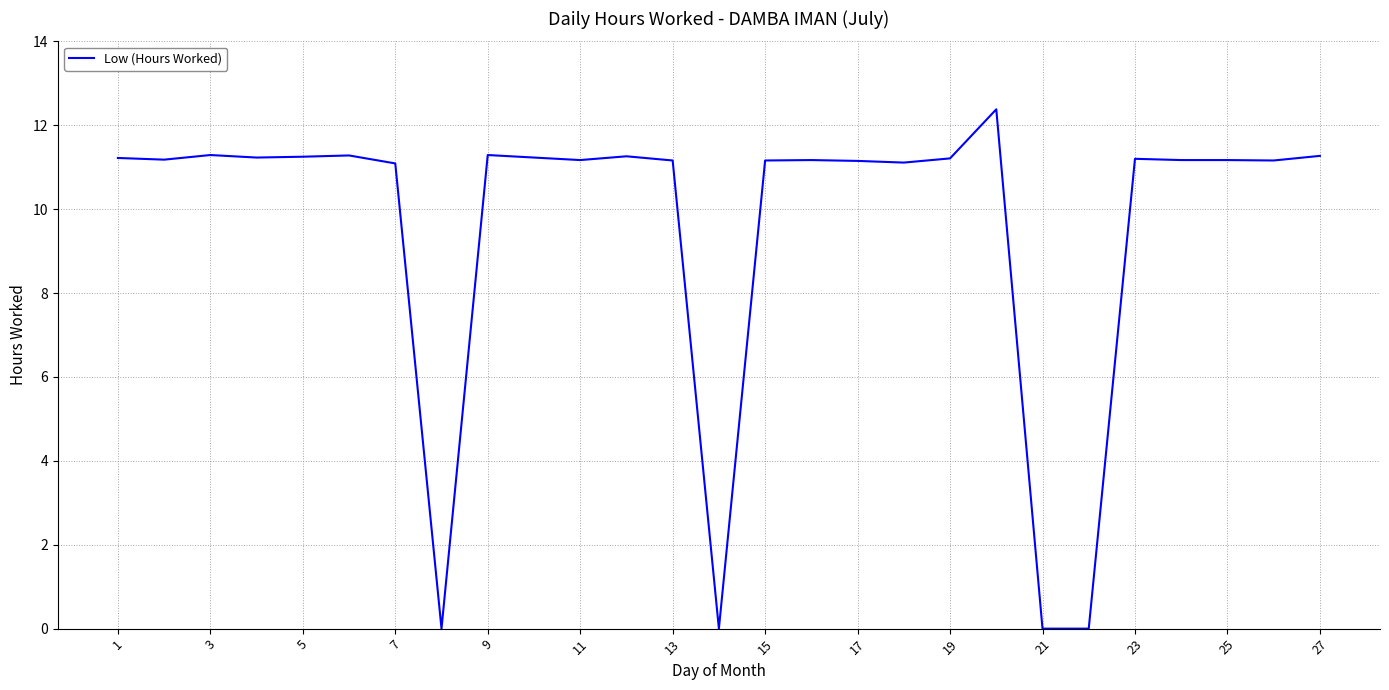

What is the difference between the maximum and minimum values?

12.4